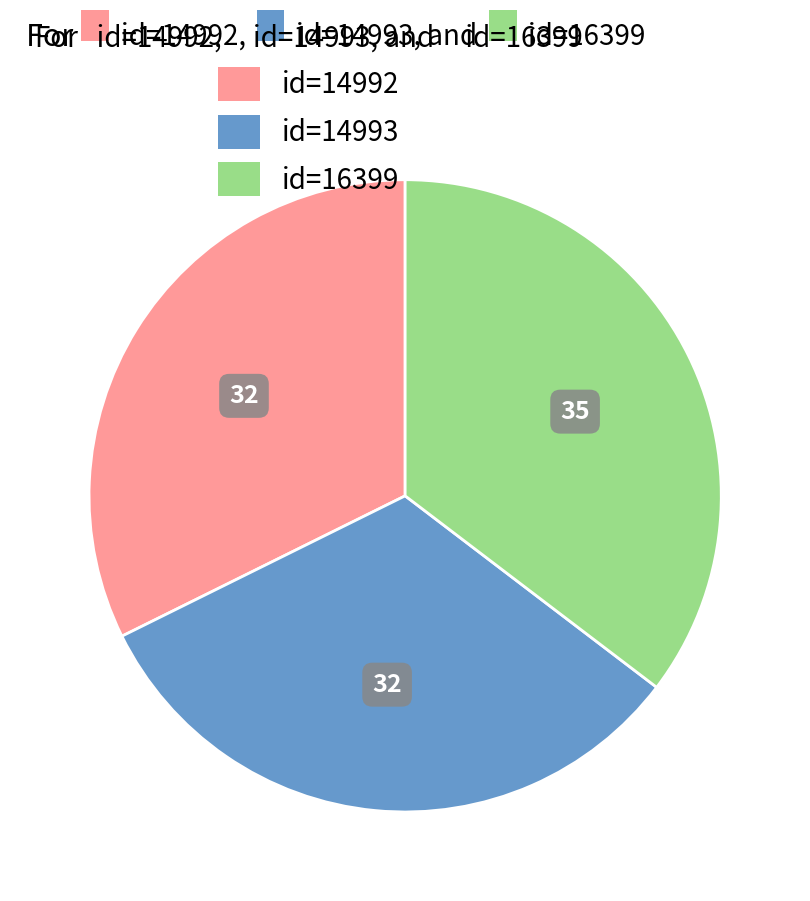

Is there any slice that represents more than half of the pie?

No